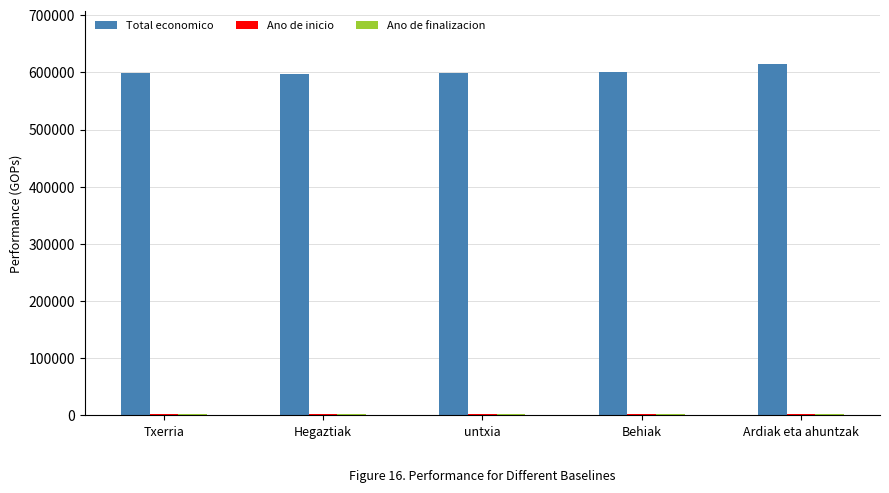

At which category does the chart reach its peak across all series?

Ardiak eta ahuntzak